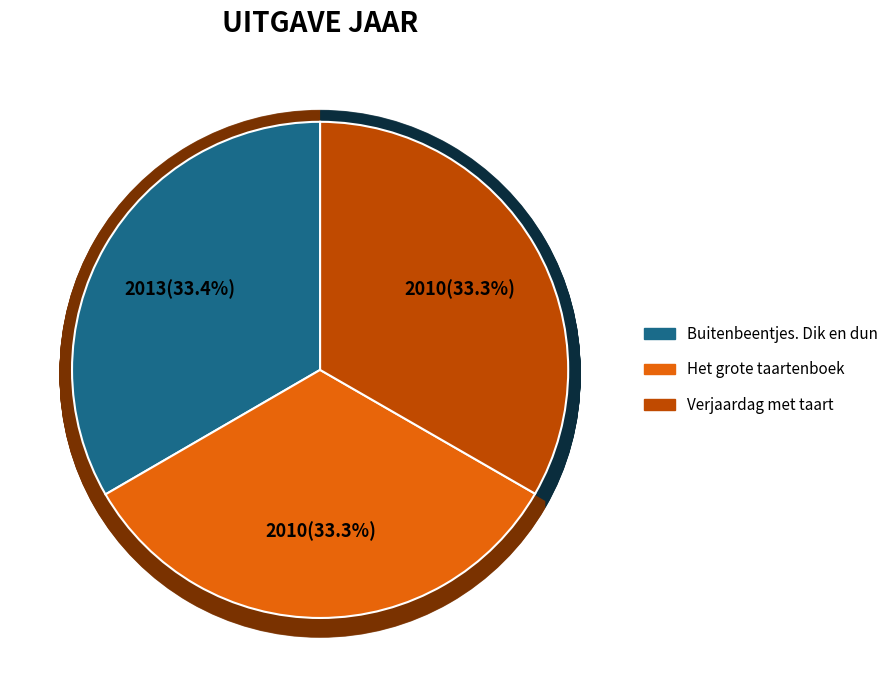

The Buitenbeentjes. Dik en dun slice represents 33% of the pie. True or false?

True